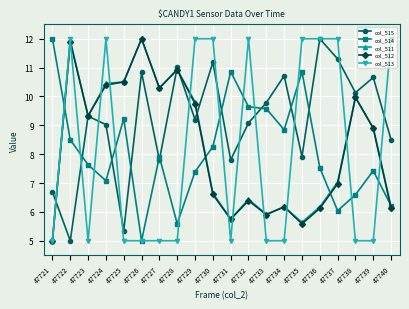

The col_514 series shows 12.6 at 47734. True or false?

False